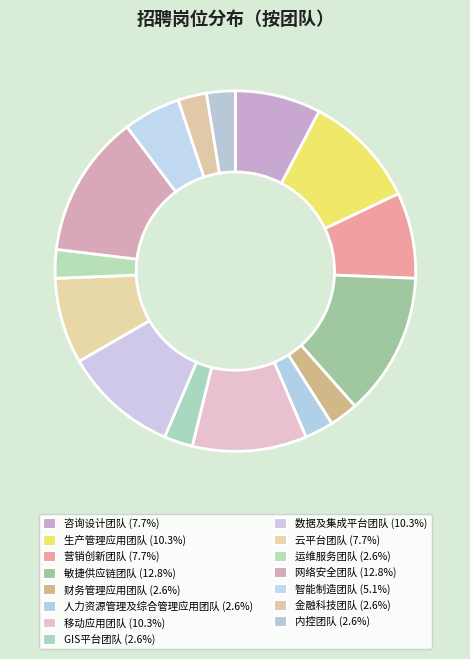

Which has a higher value, 云平台团队 or GIS平台团队?

云平台团队